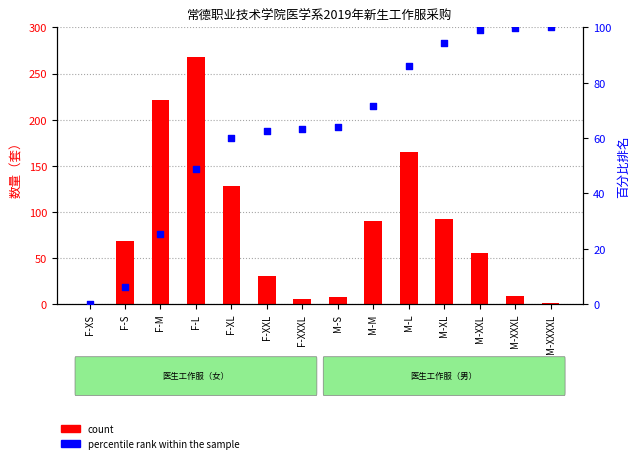

What is the total value across all series at M-L?

251.2